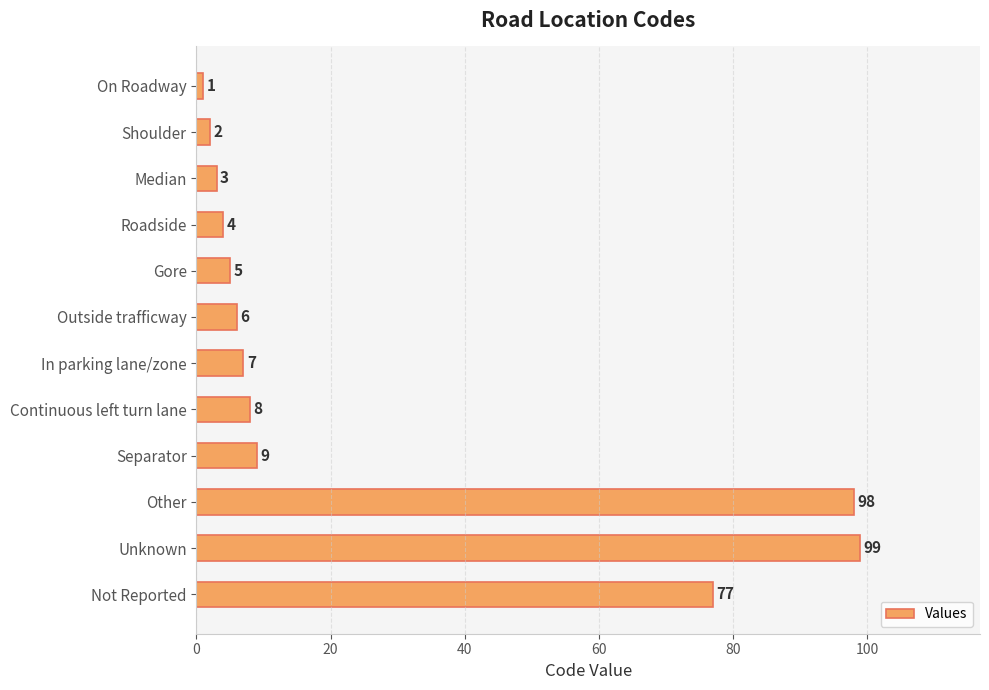

The value at Separator is 5. True or false?

False